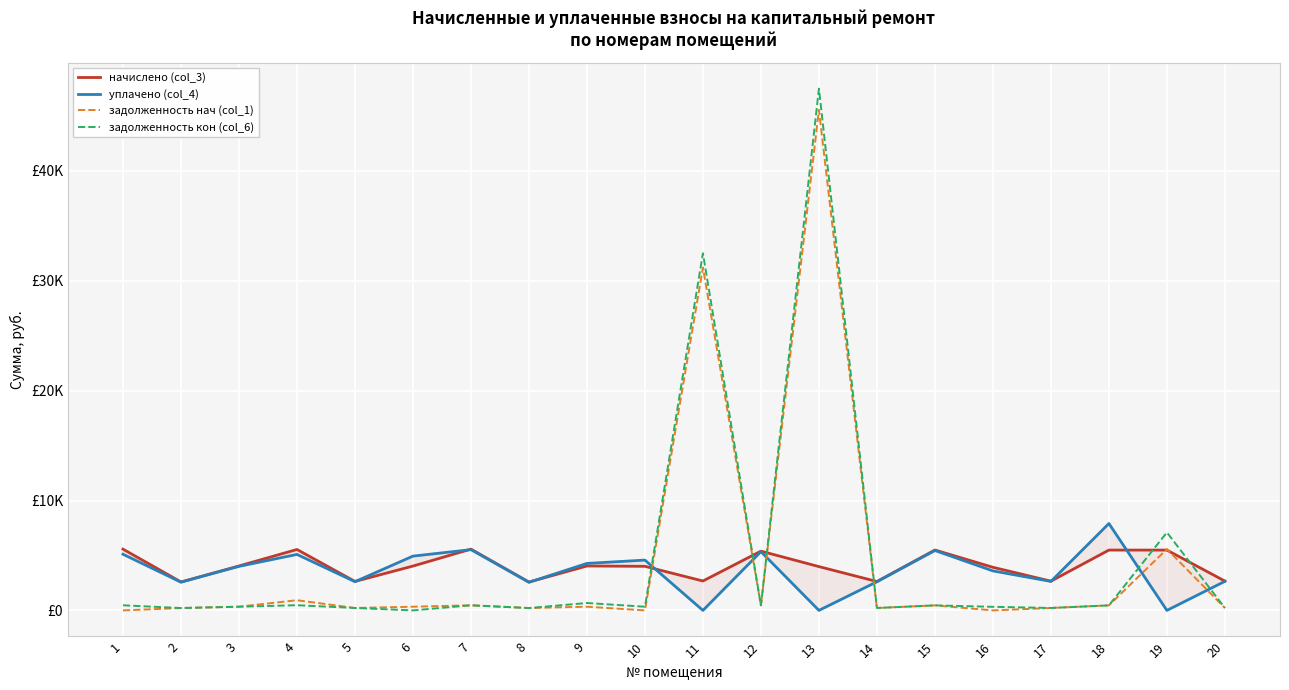

The уплачено (col_4) series shows 9162.5 at 15. True or false?

False